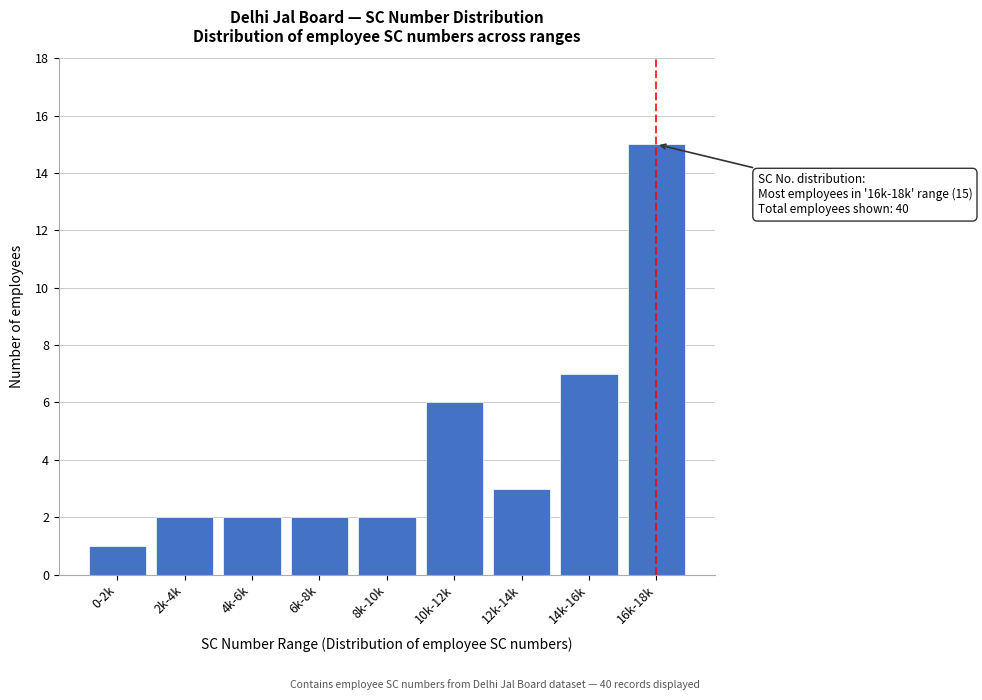

Reading left to right, transcribe all the data shown in this chart.

0-2k=1	2k-4k=2	4k-6k=2	6k-8k=2	8k-10k=2	10k-12k=6	12k-14k=3	14k-16k=7	16k-18k=15